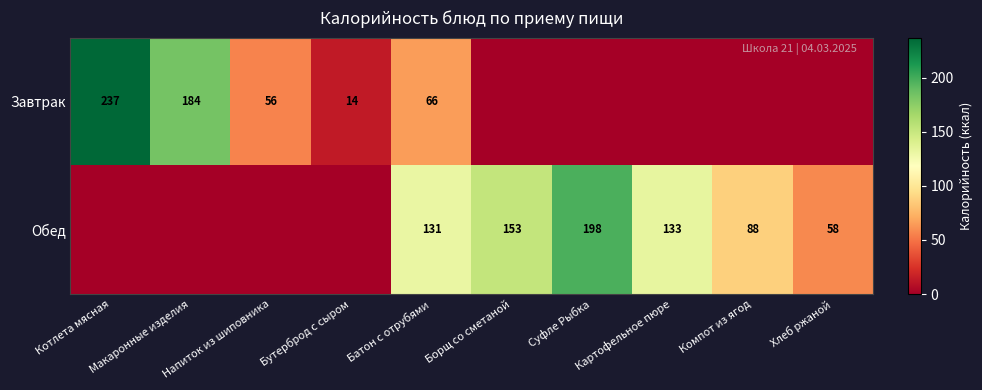

Is it true that Завтрак equals 237 at Котлета мясная?

True